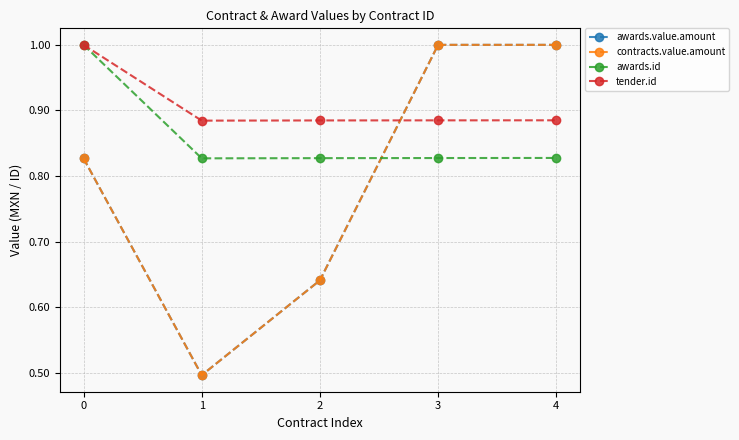

Does the chart have visible grid lines?

Yes